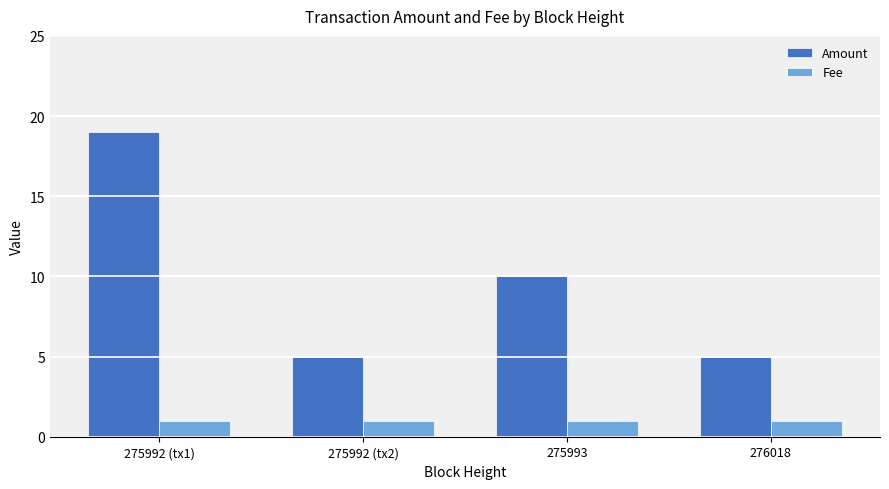

Reading left to right, transcribe all the data shown in this chart.

Amount: 275992 (tx1)=19	275992 (tx2)=5	275993=10	276018=5
Fee: 275992 (tx1)=1	275992 (tx2)=1	275993=1	276018=1